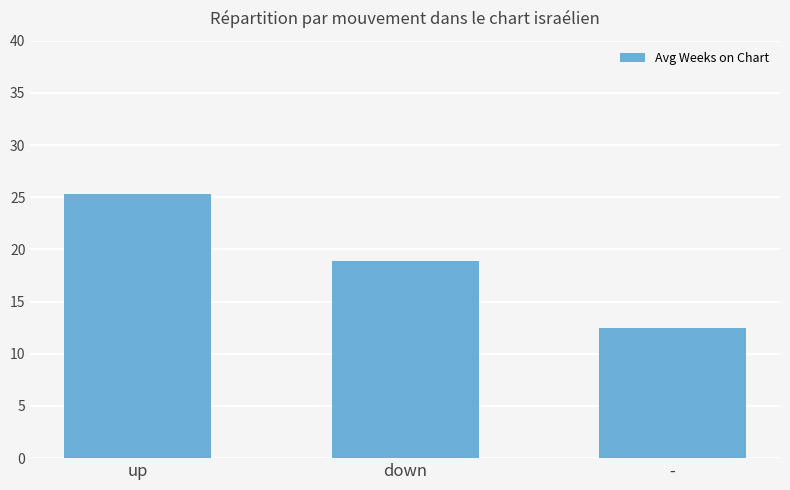

True or false: the data shows 6.9 at -.

False